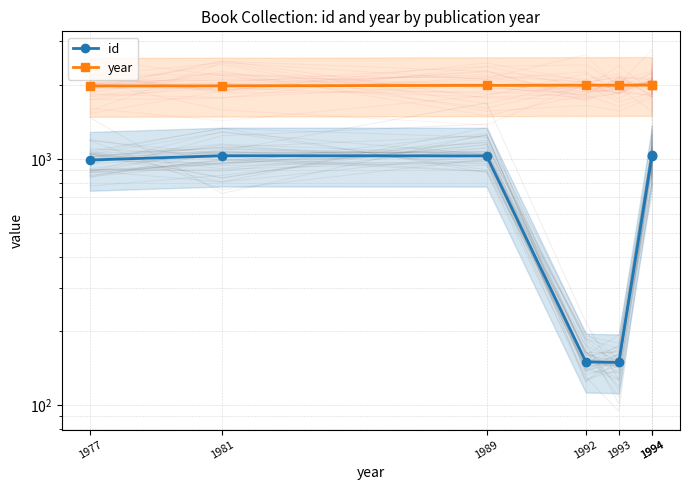

List the series in order of their overall mean, lowest first.

id, year